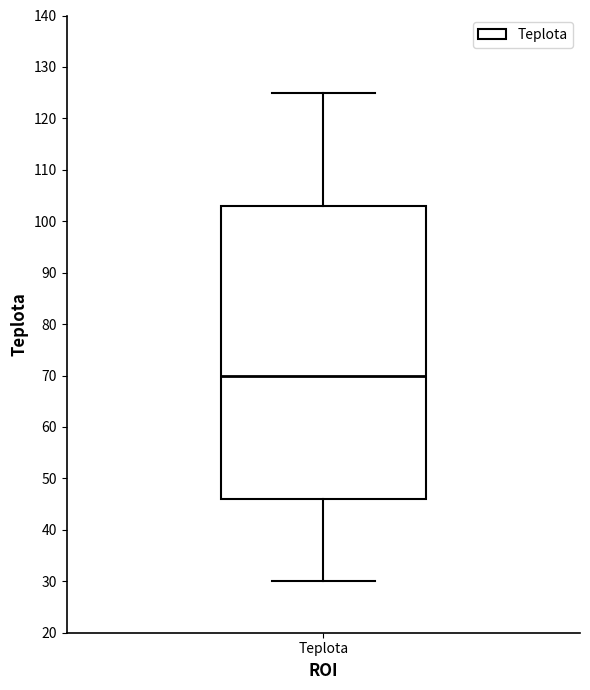

Read this box plot against the y-axis: the position of the median line, the range covered by the box, and the ends of both whiskers. The values are not printed on the chart, so give them approximately, as read against the axis.

median 70, box 46 to 103, whiskers 30 to 125